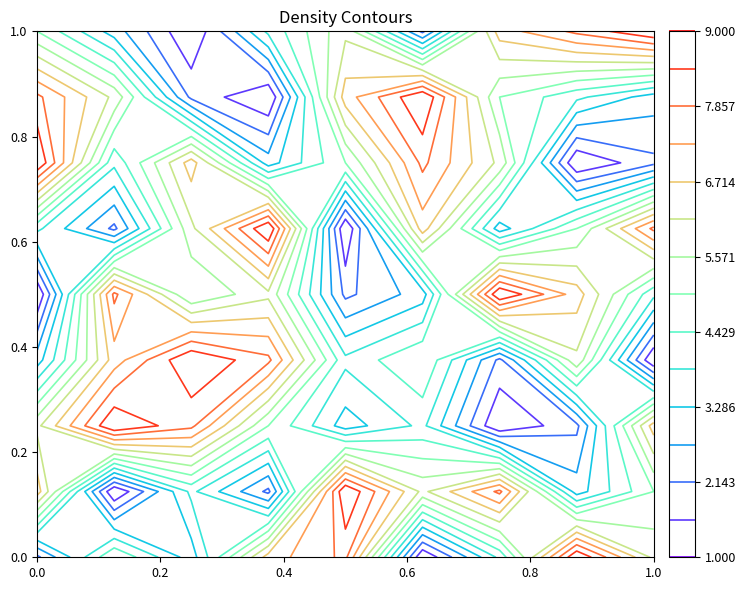

Which has a higher value, 3 or 4?

4